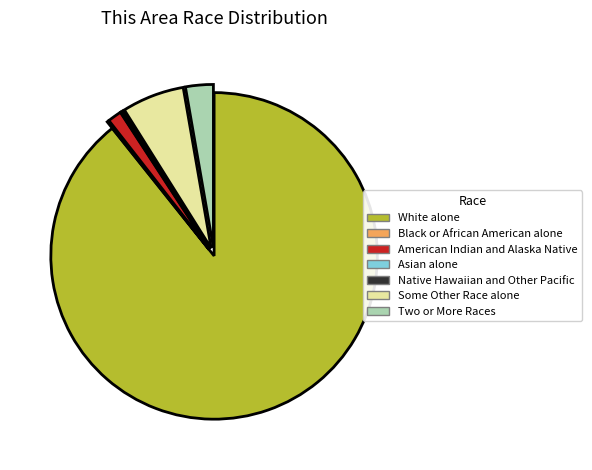

Which category has the biggest portion of the pie?

White alone